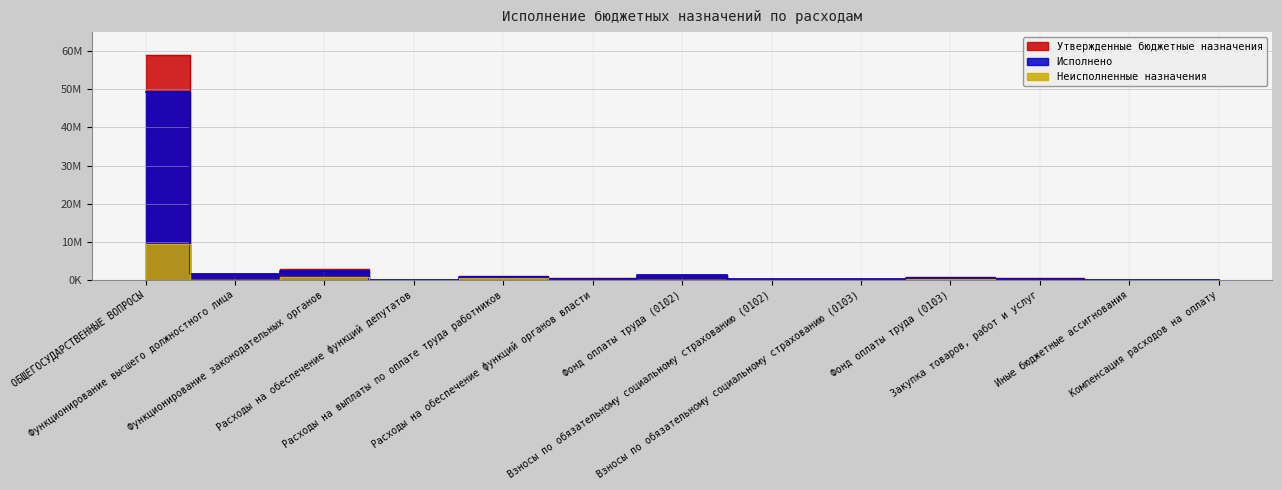

List the series in order of their peak value, highest first.

Утвержденные бюджетные назначения, Исполнено, Неисполненные назначения